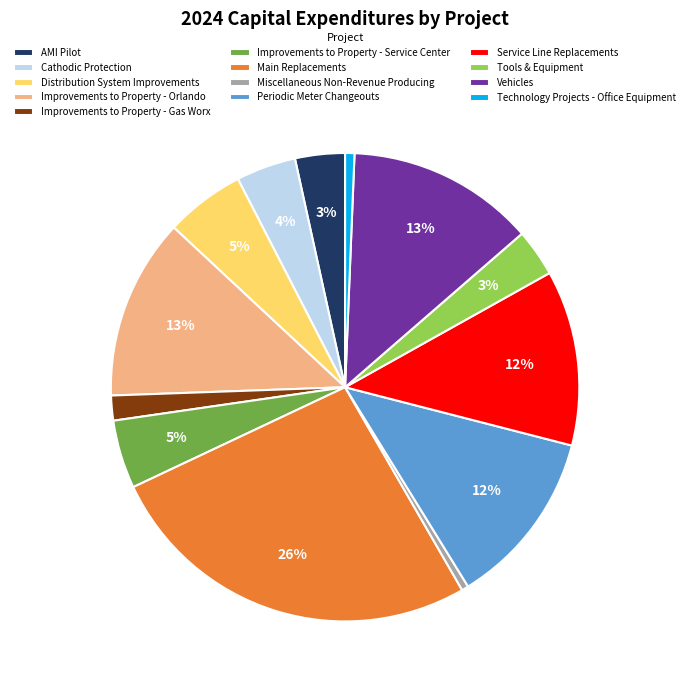

Approximately how many times larger is the value at Service Line Replacements compared to Periodic Meter Changeouts?

1.0